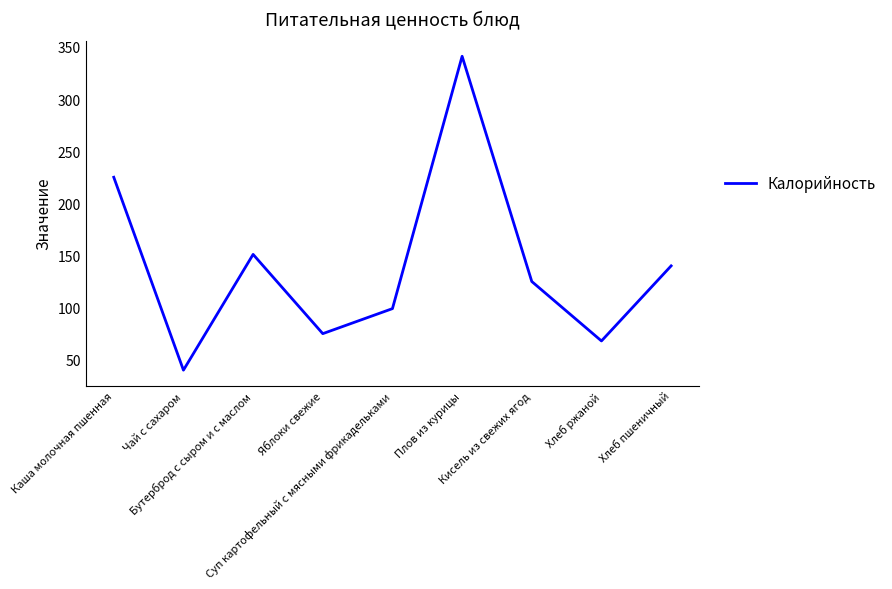

What is the change in value from Яблоки свежие to Суп картофельный с мясными фрикадельками?

+24